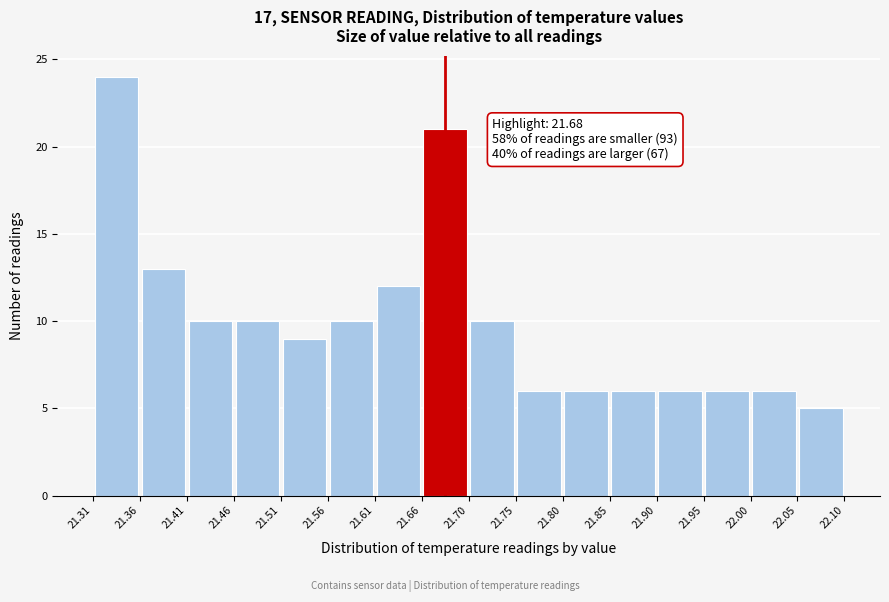

Which range on the x-axis has the tallest bar?

21.31 to 21.36